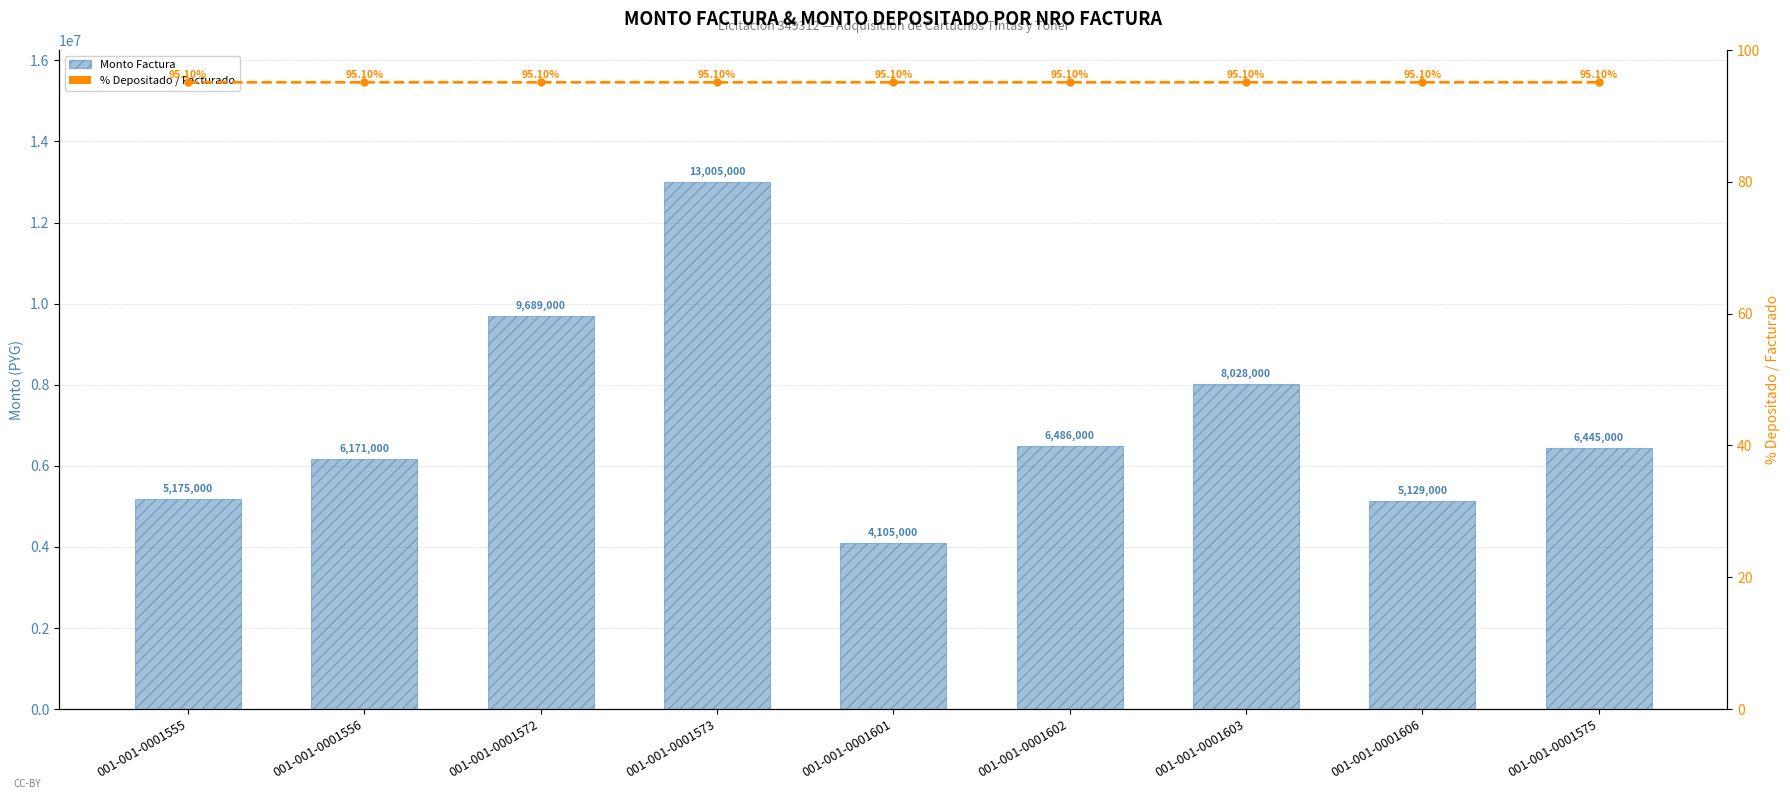

What is the label of the 2nd bar from the right?

001-001-0001606